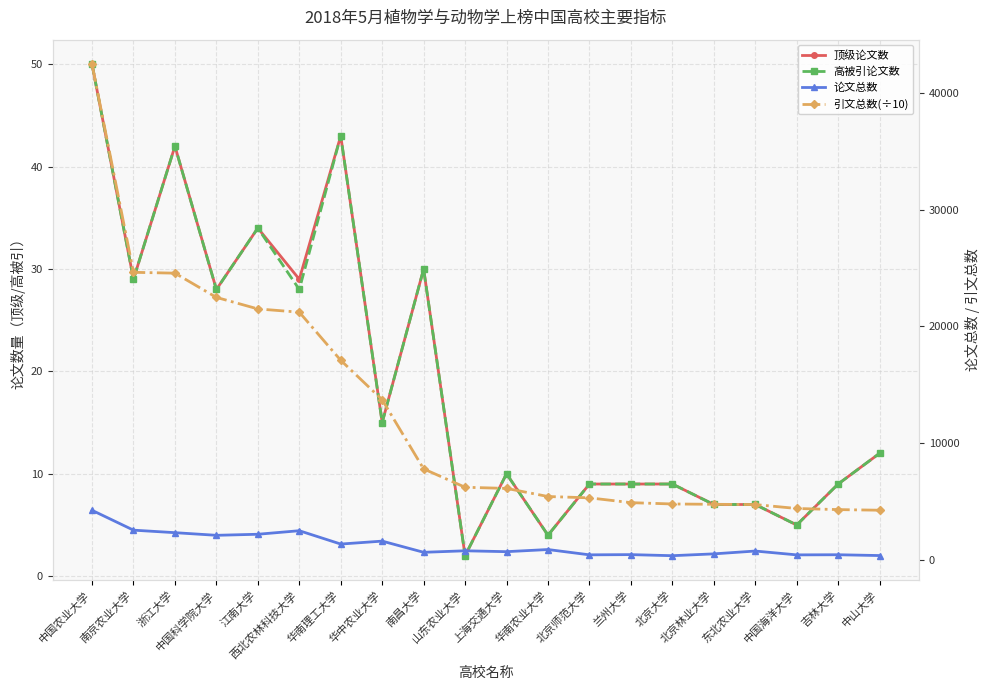

Where does the 顶级论文数 series first go above 12?

中国农业大学